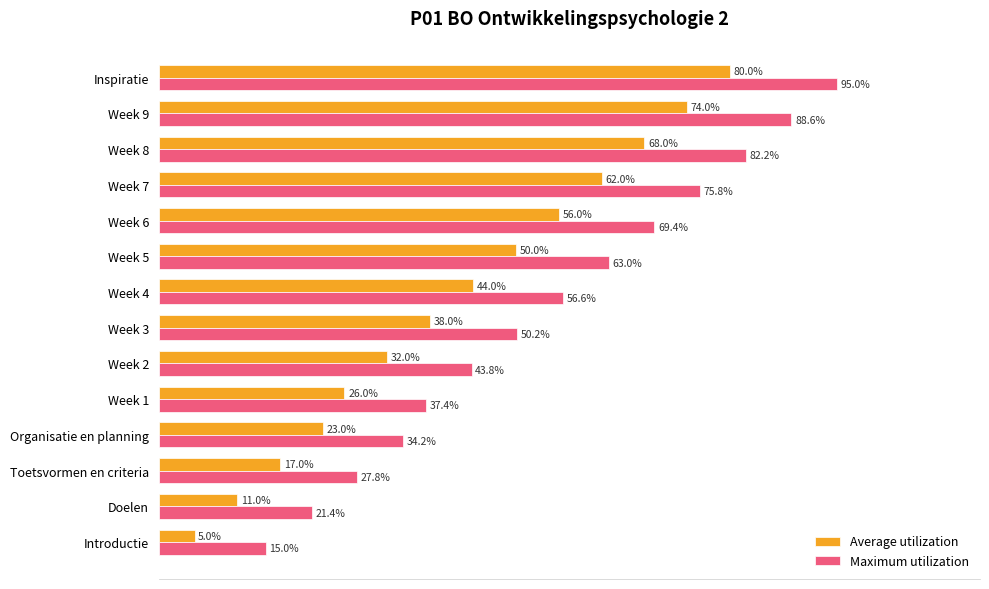

What are all the series names shown in the legend?

Average utilization, Maximum utilization